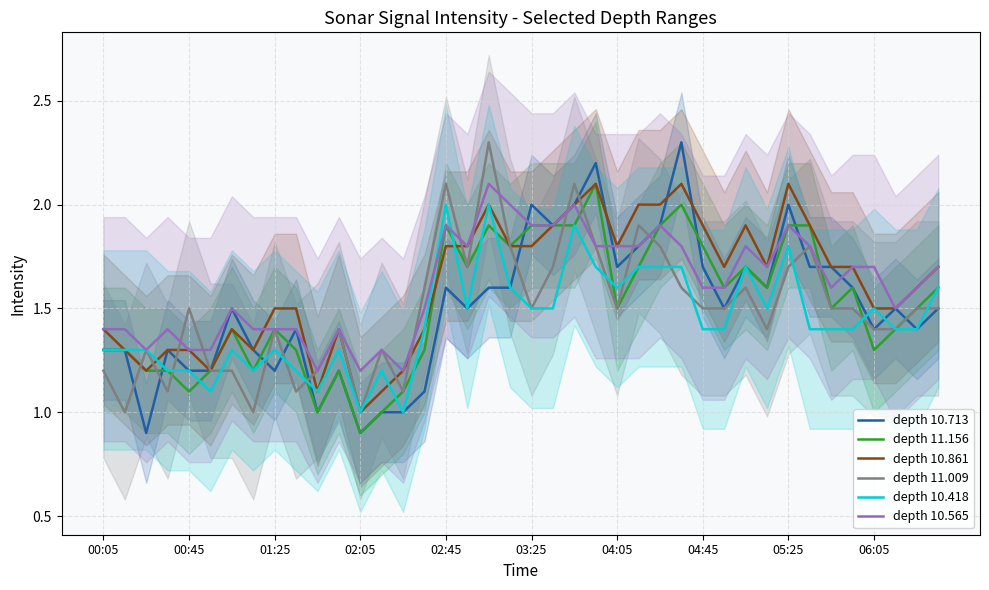

What is the difference between the depth 11.156 values at 33 and 27?

0.1